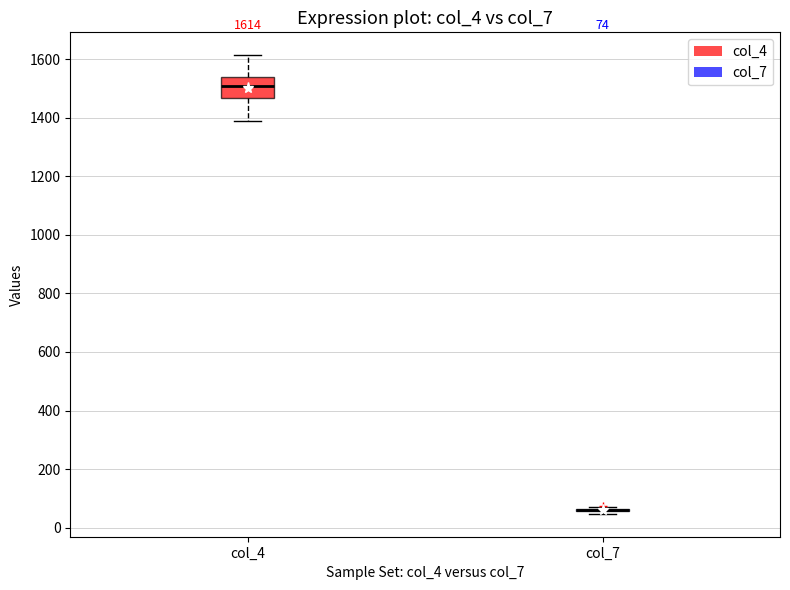

Which box is the tallest, from its lower edge to its upper edge?

col_4